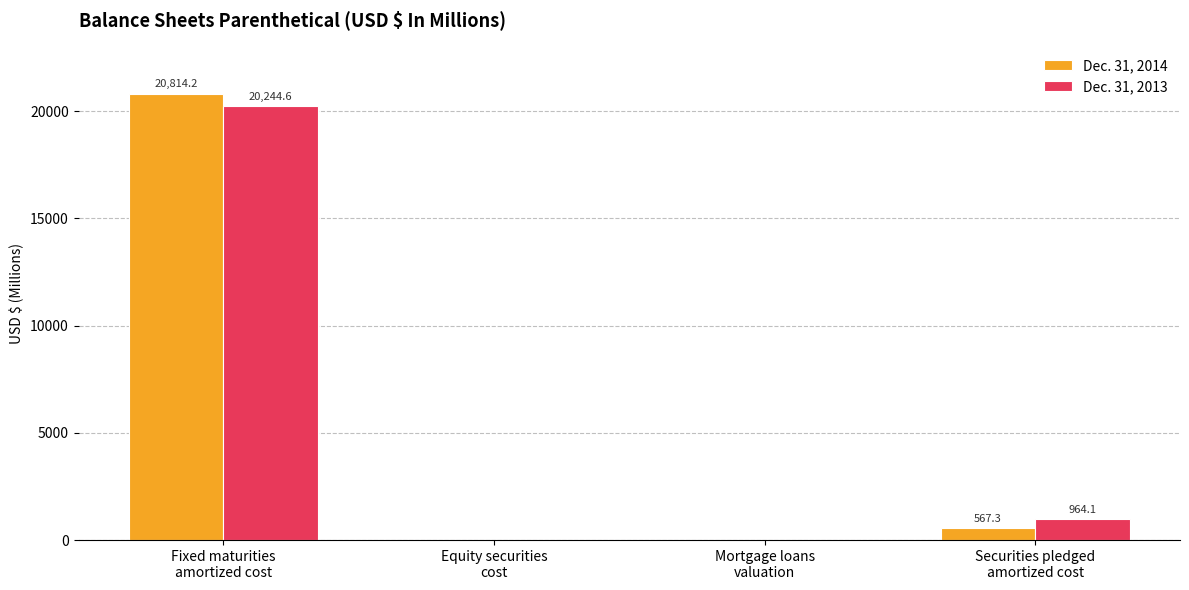

Reading left to right, extract all data points from this chart.

Dec. 31, 2014: 20814.2	3.1	0.8	567.3
Dec. 31, 2013: 20244.6	3.8	1.1	964.1